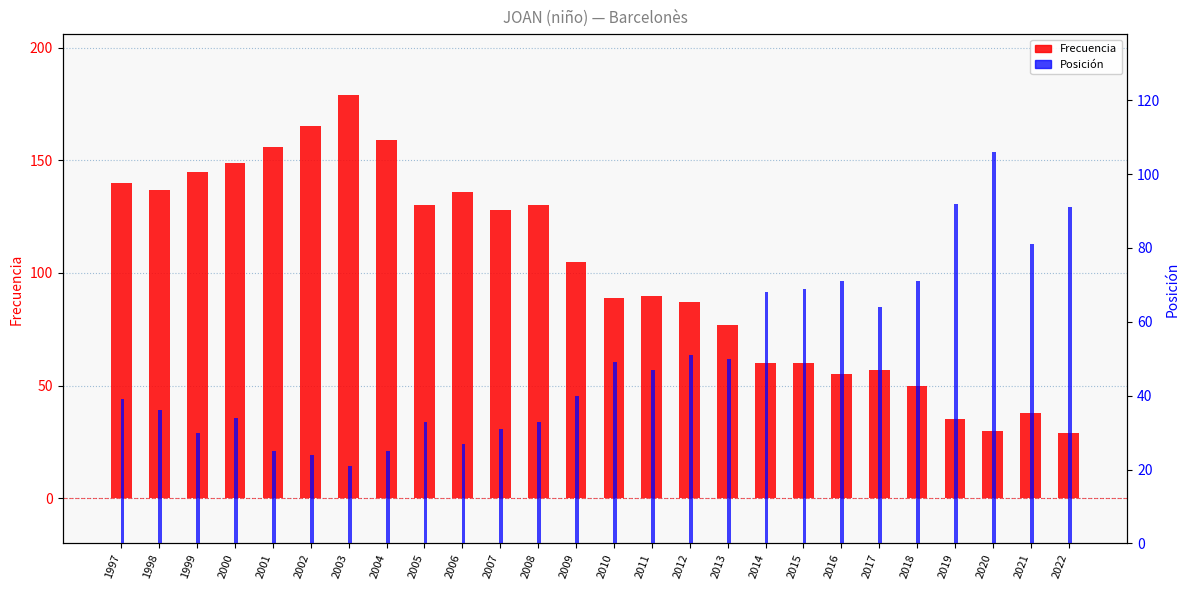

What is the sum of all Posición values?

1308